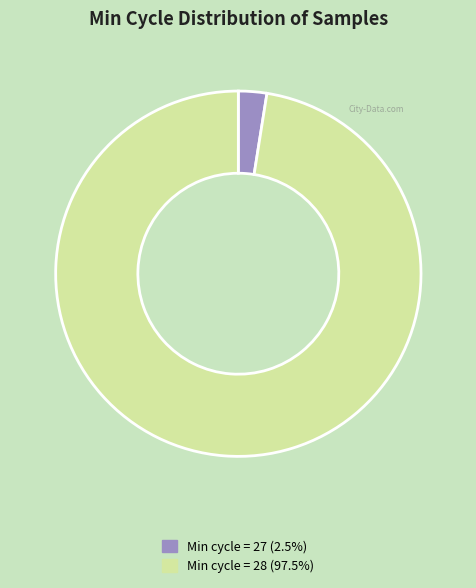

Does any single category account for the majority?

Yes